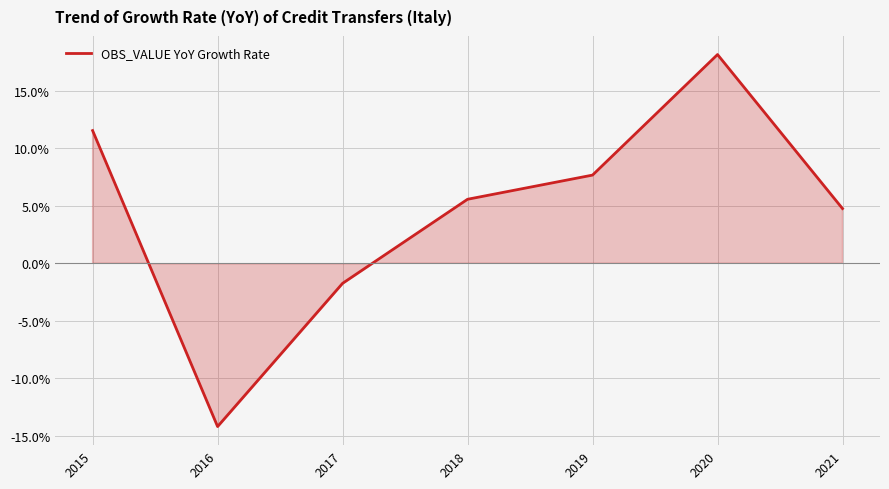

List the labels in order of value, smallest first.

2016, 2017, 2021, 2018, 2019, 2015, 2020